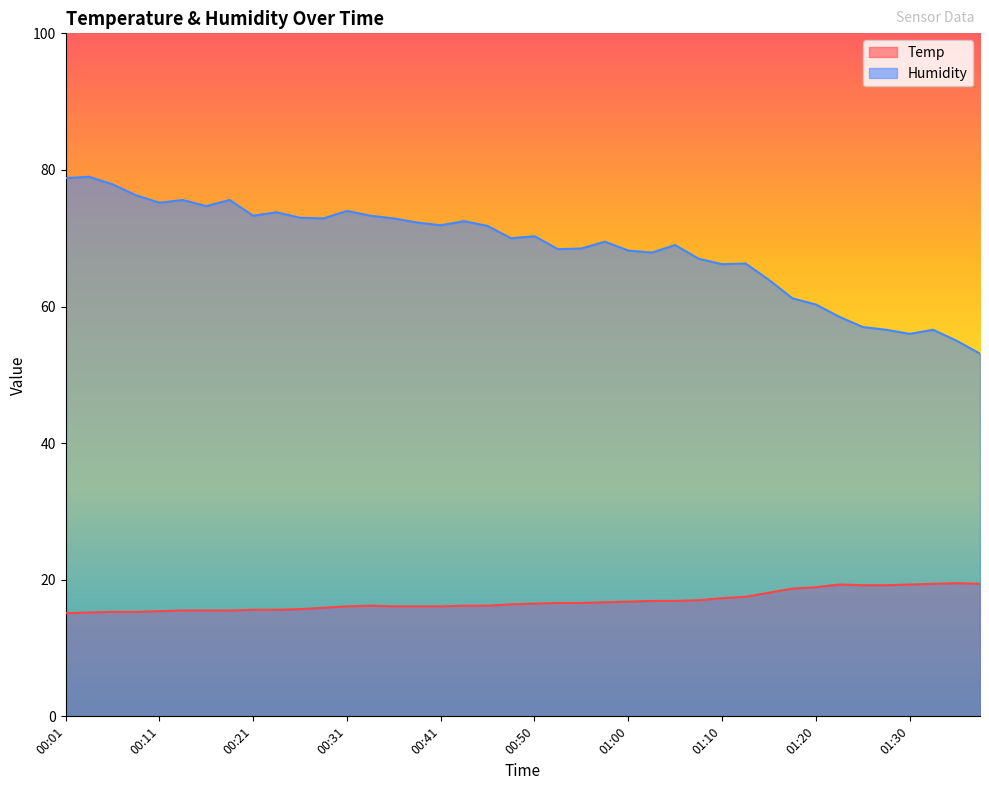

What is the difference between the Humidity values at 01:30 and 01:18?

5.2